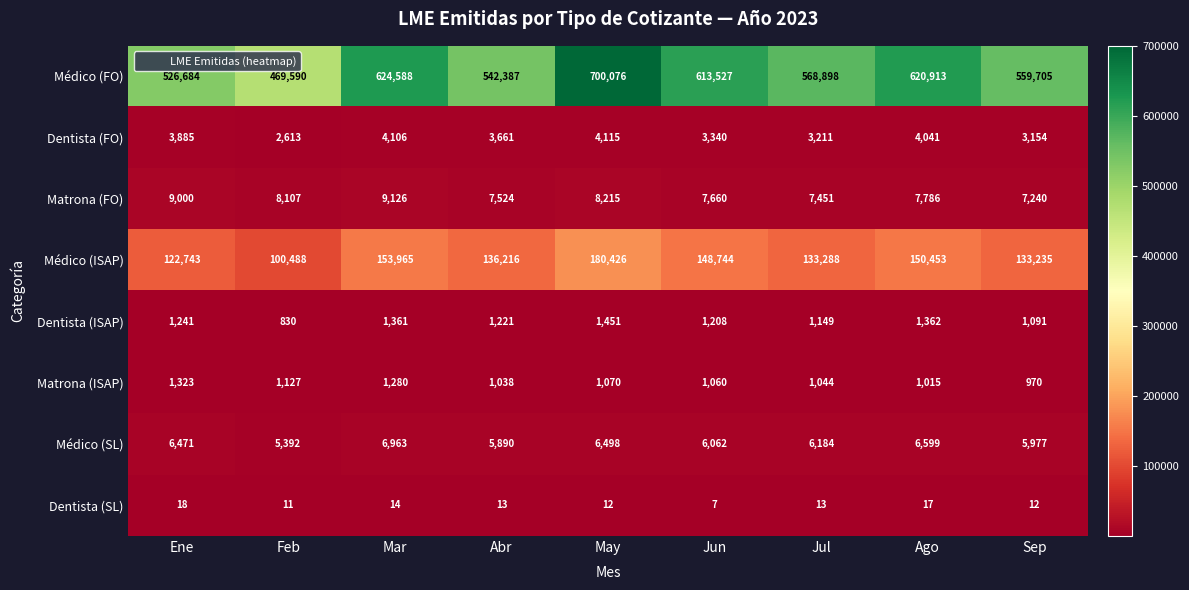

What is the maximum value shown in the chart?

700076